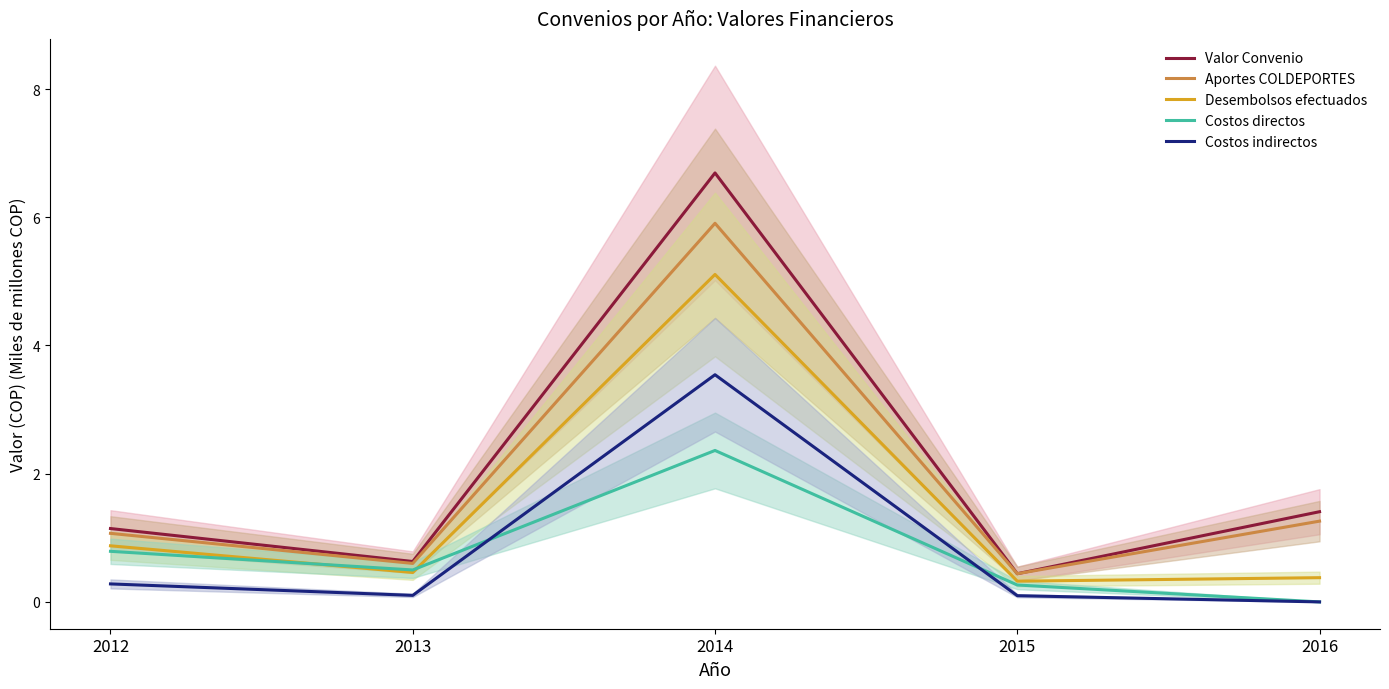

How many data points does each series have?

5